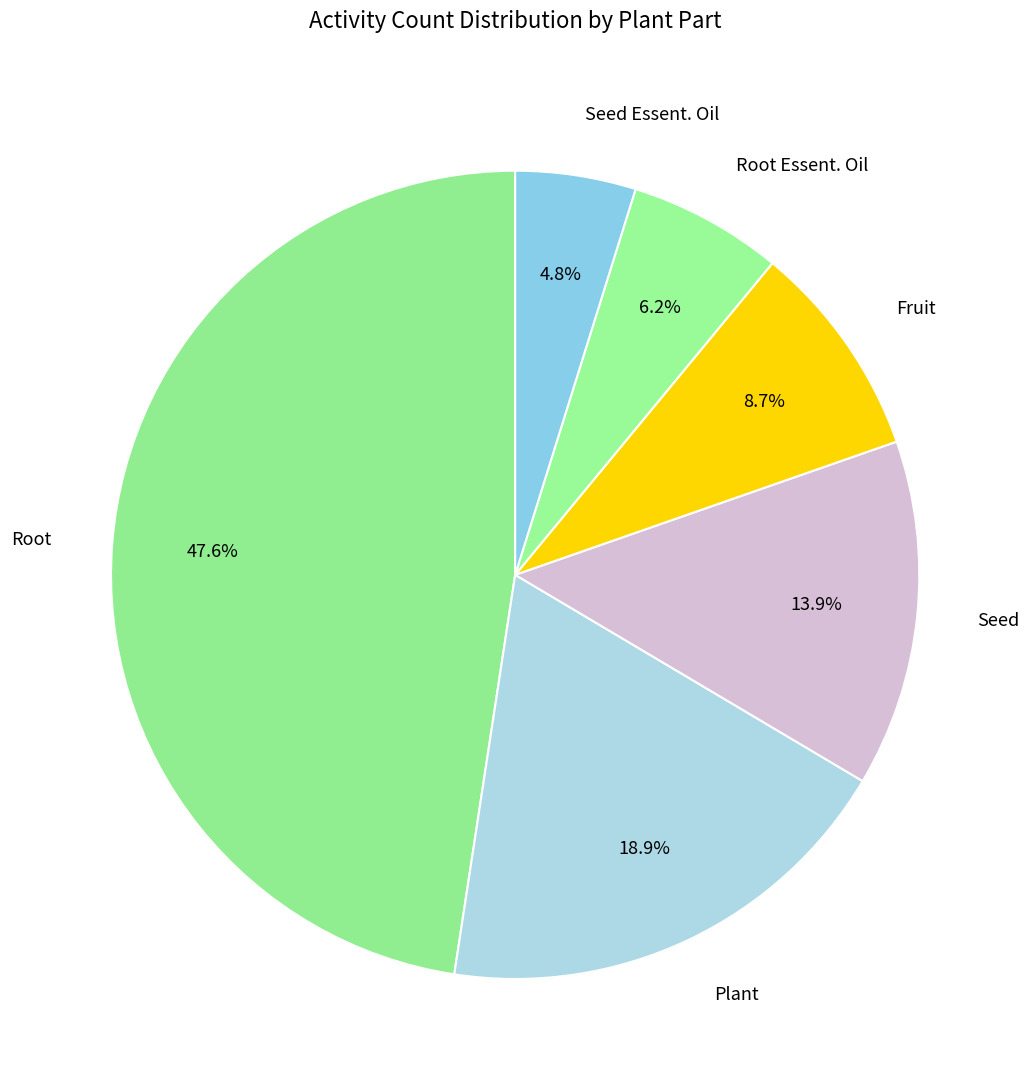

What portion of the pie excludes Fruit?

91.3%